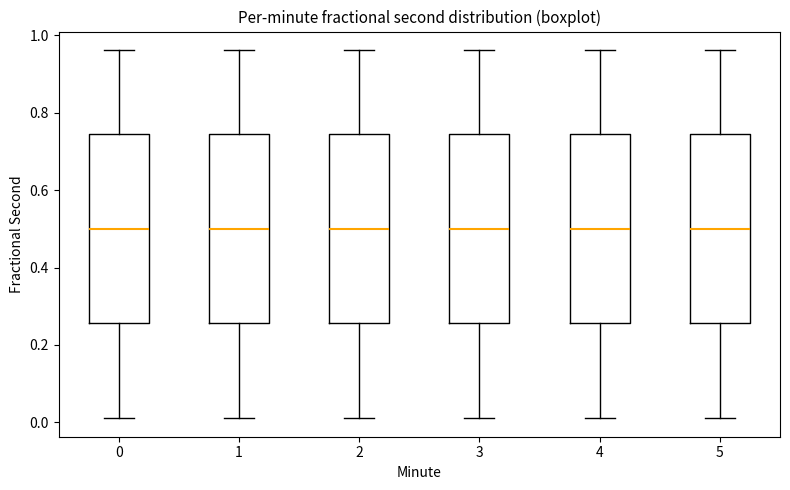

Reading left to right, read every box against the y-axis: the position of its median line, the range the box covers, and the ends of its whiskers. The values are not printed on the chart, so give them approximately, as read against the axis.

0: median 0.50, box 0.26 to 0.74, whiskers 0.02 to 0.96
1: median 0.50, box 0.26 to 0.74, whiskers 0.02 to 0.96
2: median 0.50, box 0.26 to 0.74, whiskers 0.02 to 0.96
3: median 0.50, box 0.26 to 0.74, whiskers 0.02 to 0.96
4: median 0.50, box 0.26 to 0.74, whiskers 0.02 to 0.96
5: median 0.50, box 0.26 to 0.74, whiskers 0.02 to 0.96